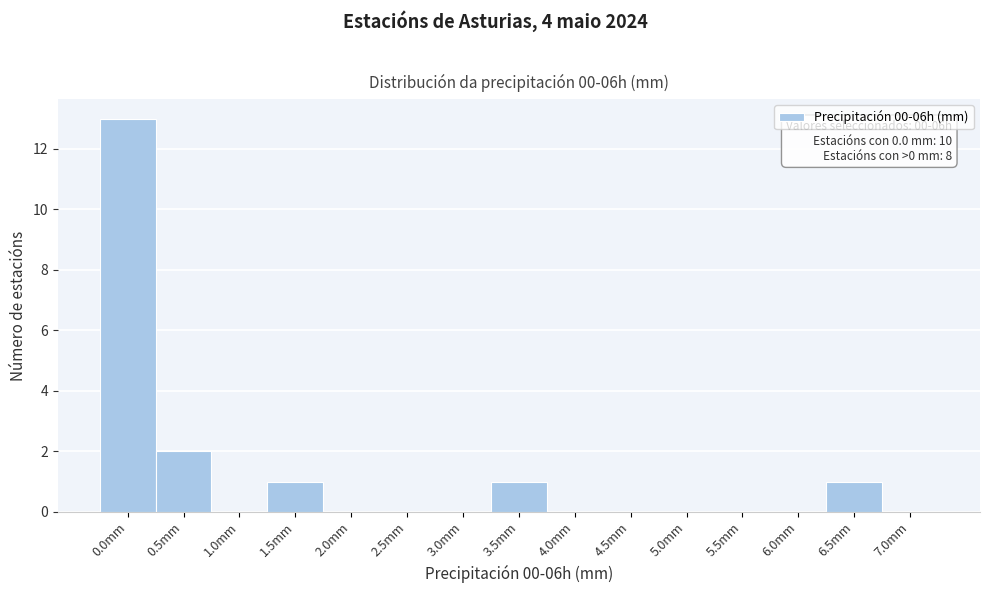

Reading left to right, what are all the values shown in this chart?

0.0mm=13	0.5mm=2	1.0mm=0	1.5mm=1	2.0mm=0	2.5mm=0	3.0mm=0	3.5mm=1	4.0mm=0	4.5mm=0	5.0mm=0	5.5mm=0	6.0mm=0	6.5mm=1	7.0mm=0